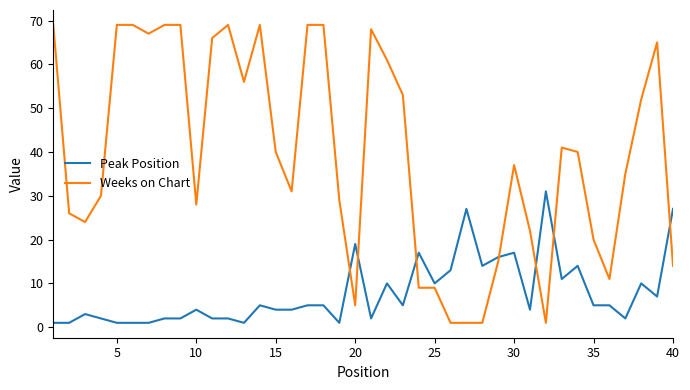

How many times do Weeks on Chart and Peak Position cross each other?

7